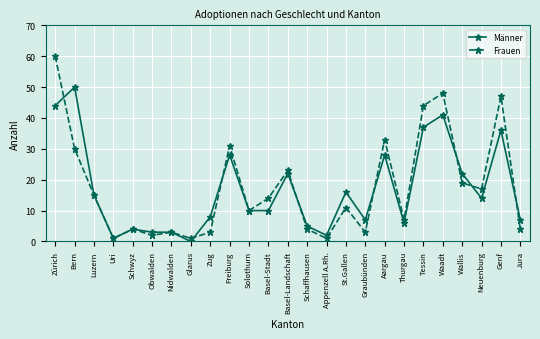

What is the label of the 9th point from the left?

Zug